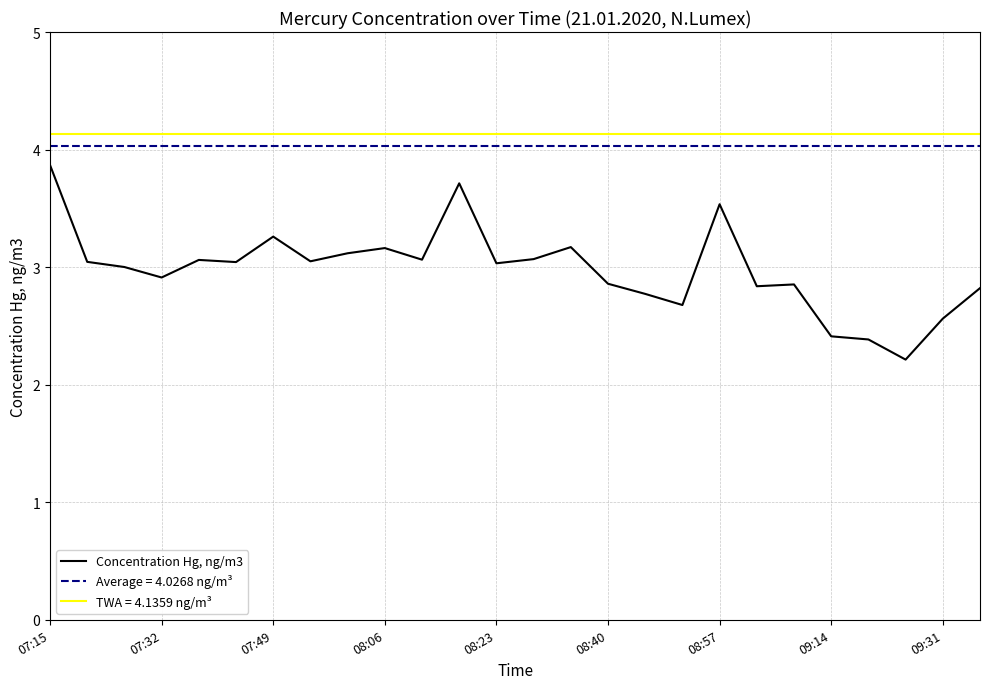

What is the minimum value for Concentration Hg, ng/m3?

2.2